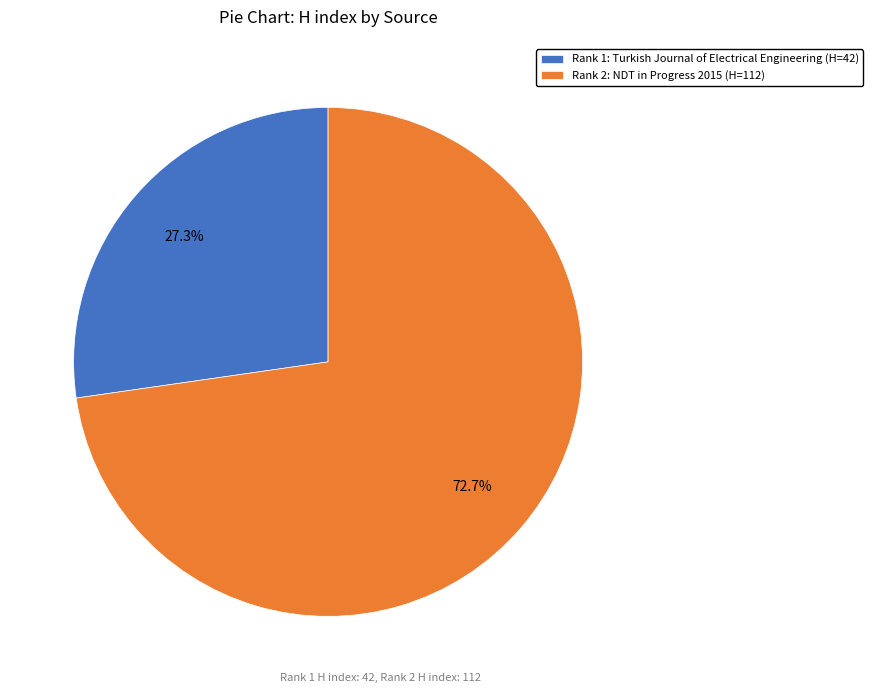

What percentage do Rank 1: Turkish Journal of Electrical Engineering (H=42) and Rank 2: NDT in Progress 2015 (H=112) together represent?

100.0%